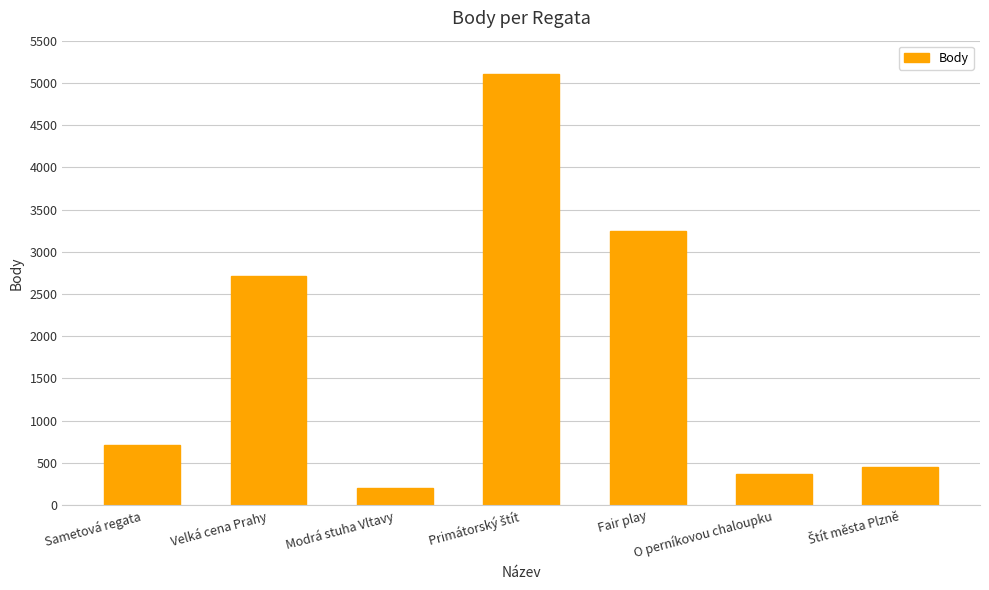

What is the smallest value displayed?

202